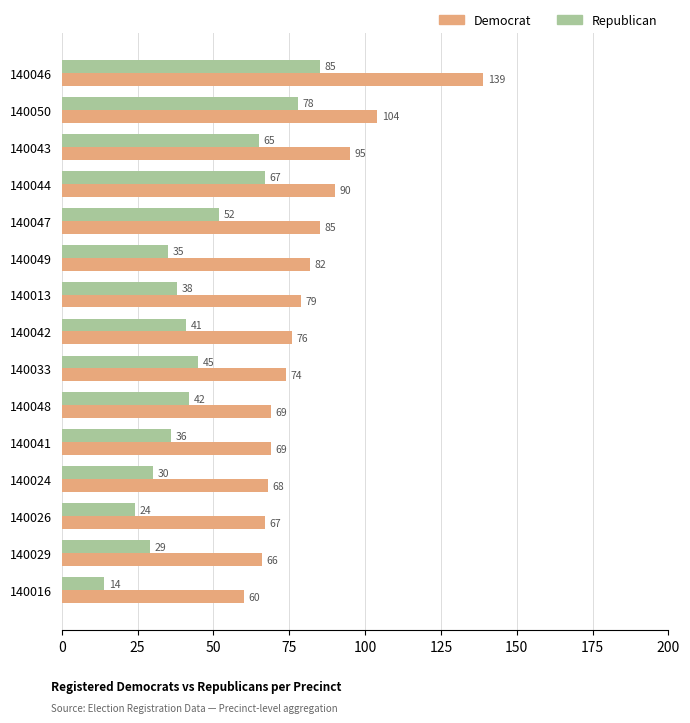

What is the difference between the highest and lowest values at 140044?

23